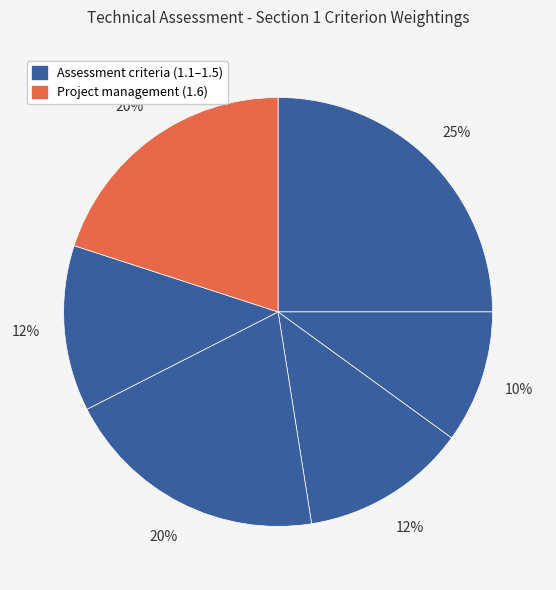

Count the number of slices in the pie.

6